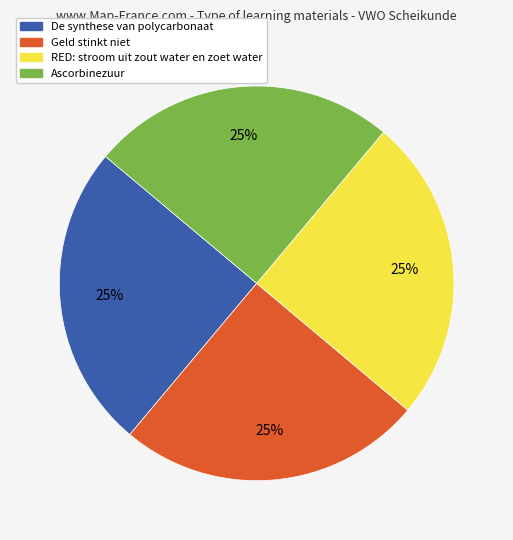

Approximately how many times larger is the value at De synthese van polycarbonaat compared to RED: stroom uit zout water en zoet water?

1.0